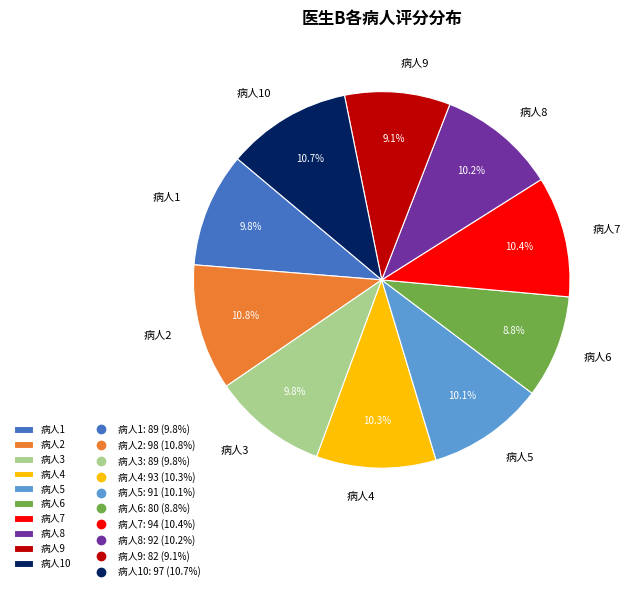

Approximately how many times larger is the value at 病人8 compared to 病人2?

0.9